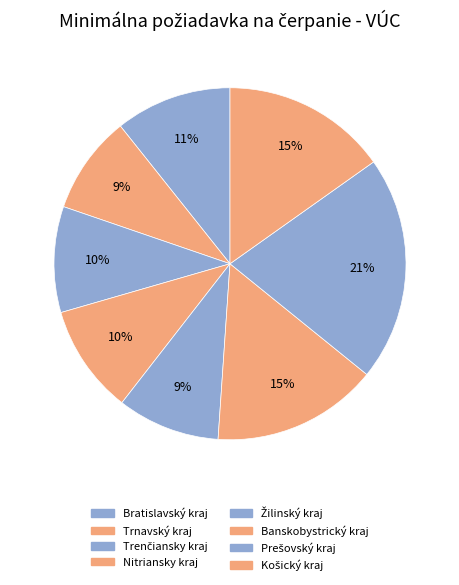

How many segments does this pie chart have?

8